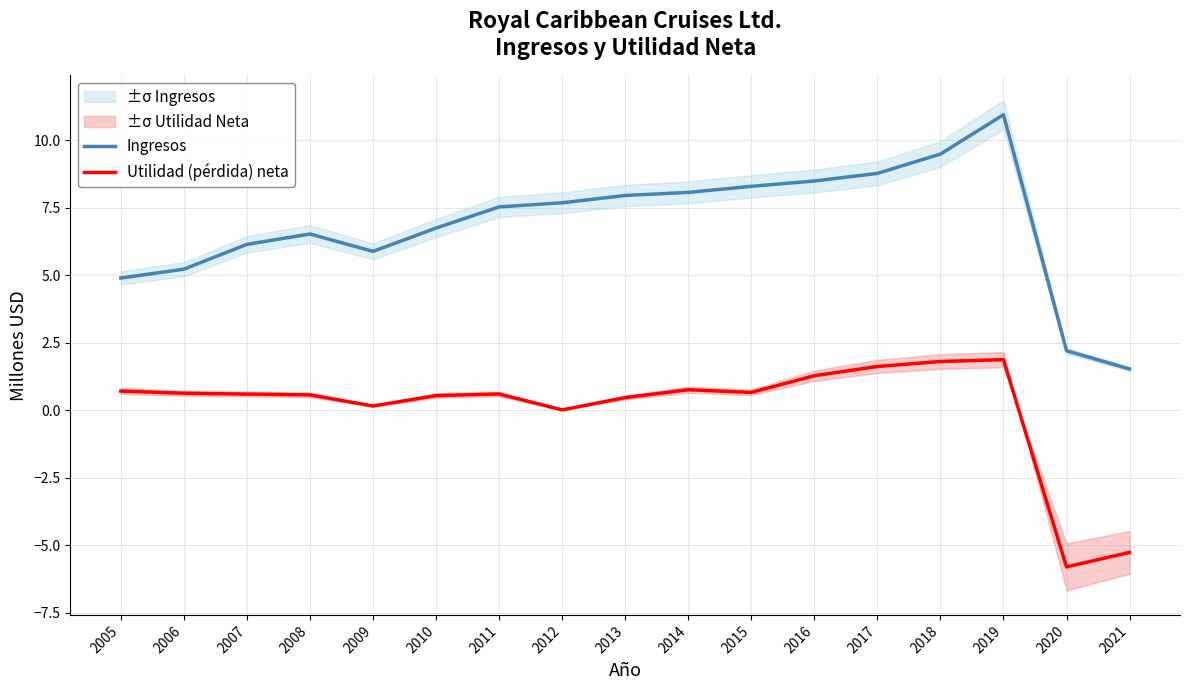

Where is Utilidad (pérdida) neta nearest to the value -1?

2012